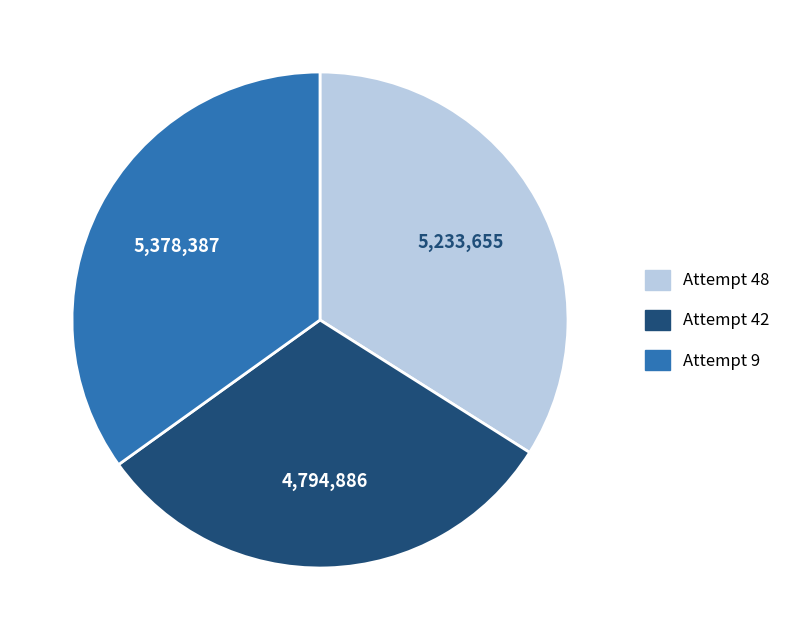

Is there a majority slice in this chart?

No